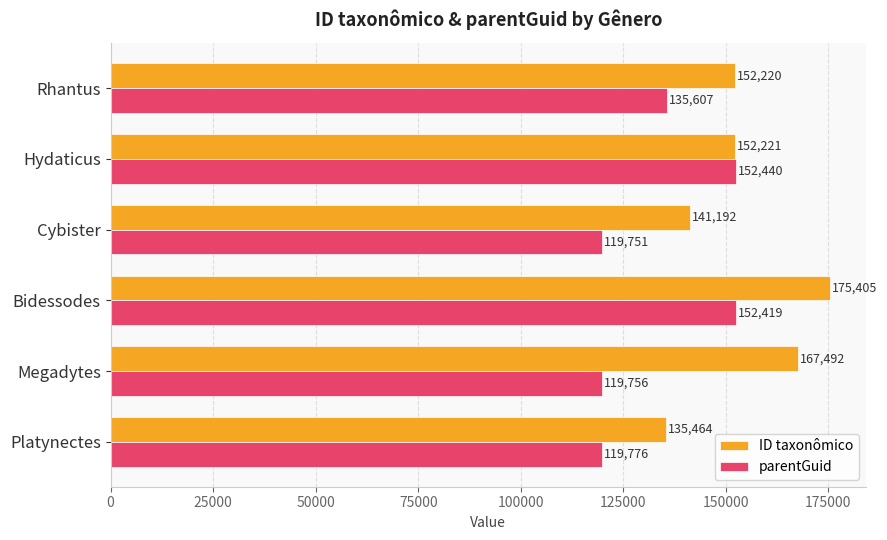

Rank the series at Rhantus from lowest to highest value.

parentGuid, ID taxonômico